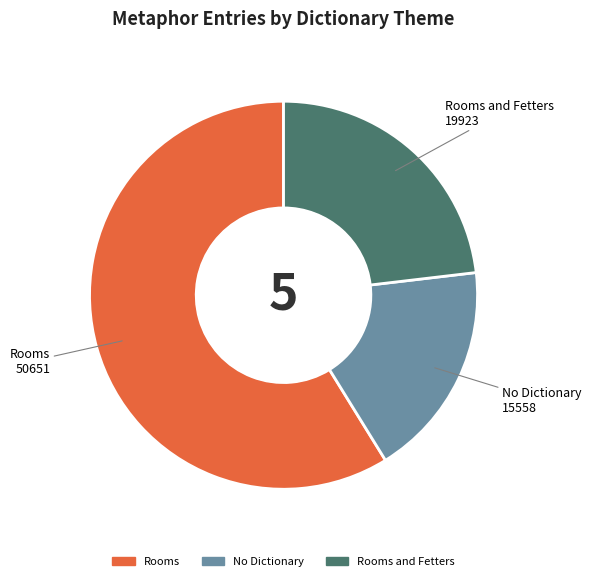

Is there any slice that represents more than half of the pie?

Yes